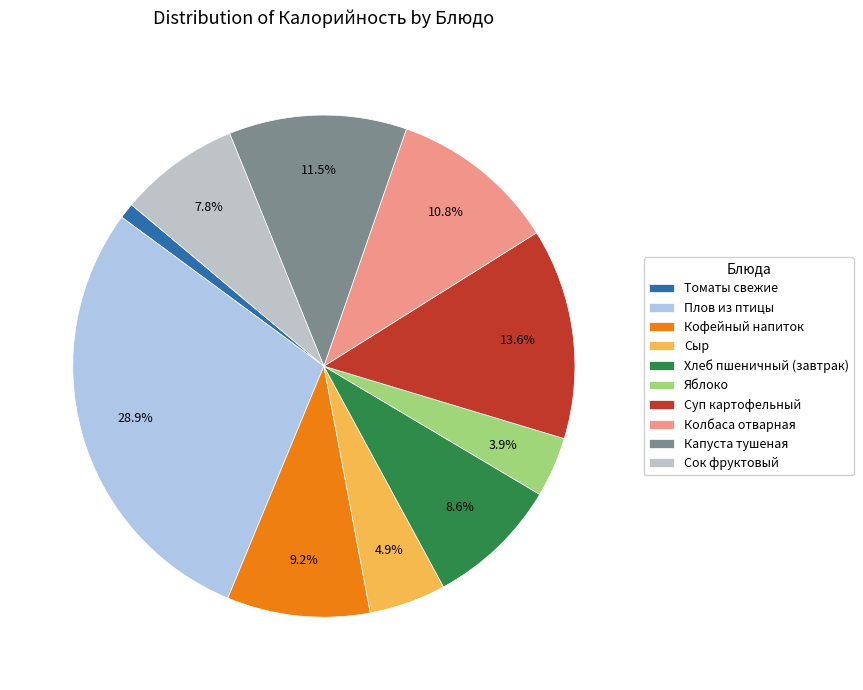

What is the ratio of the value at Томаты свежие to the value at Сок фруктовый?

0.1